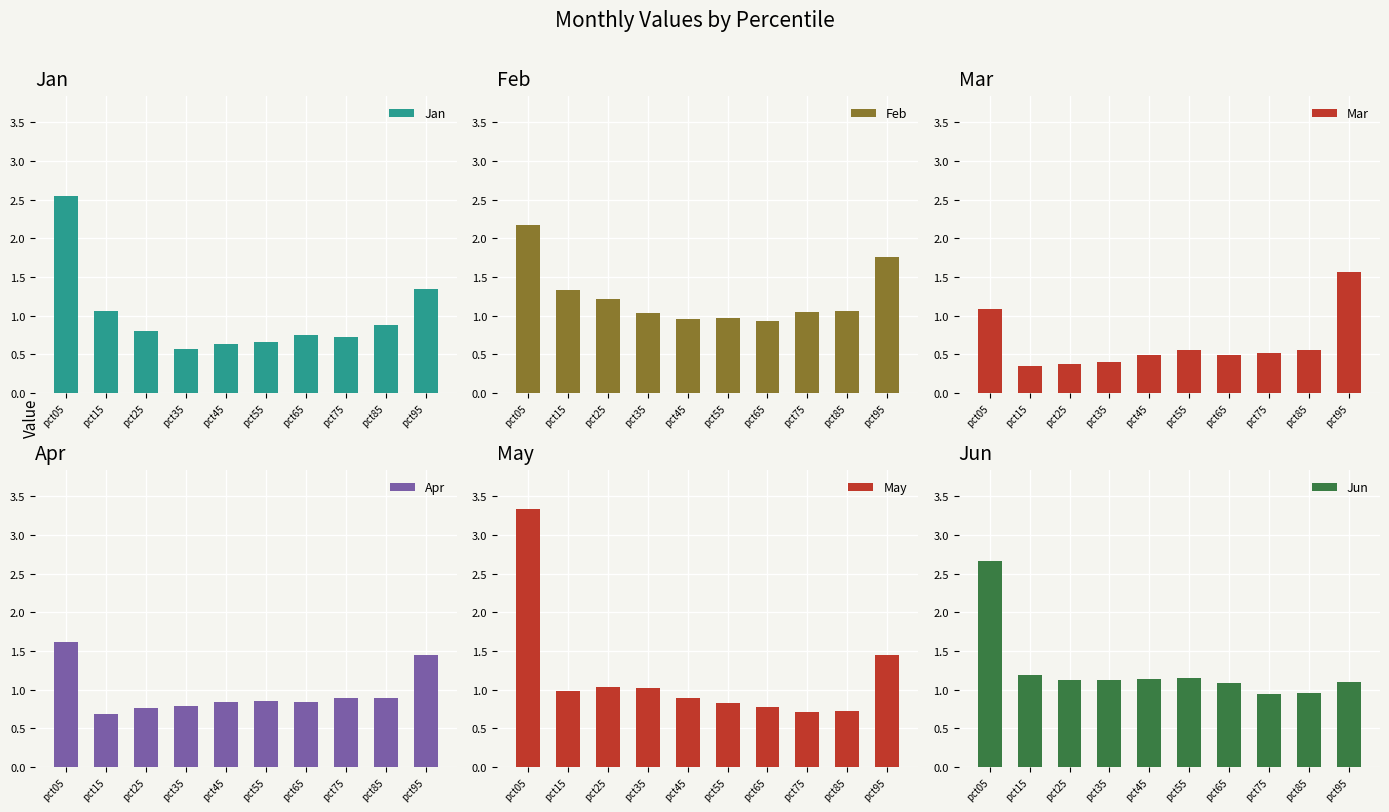

Between pct95 and pct35, which is larger?

pct95